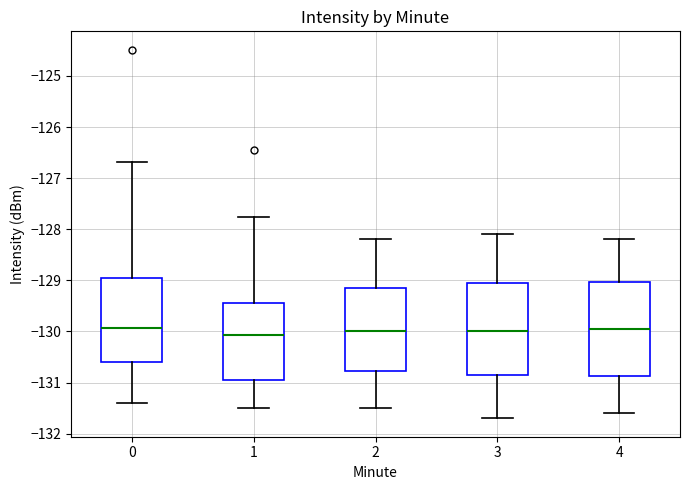

Reading left to right, transcribe this box plot: for each box, give where its median line is, the range the box spans, and where its two whiskers end, as read against the y-axis. The values are not printed on the chart, so give them approximately, as read against the axis.

0: median -129.9, box -130.6 to -129.0, whiskers -131.4 to -126.7
1: median -130.1, box -131.0 to -129.4, whiskers -131.5 to -127.8
2: median -130.0, box -130.8 to -129.1, whiskers -131.5 to -128.2
3: median -130.0, box -130.8 to -129.0, whiskers -131.7 to -128.1
4: median -129.9, box -130.9 to -129.0, whiskers -131.6 to -128.2